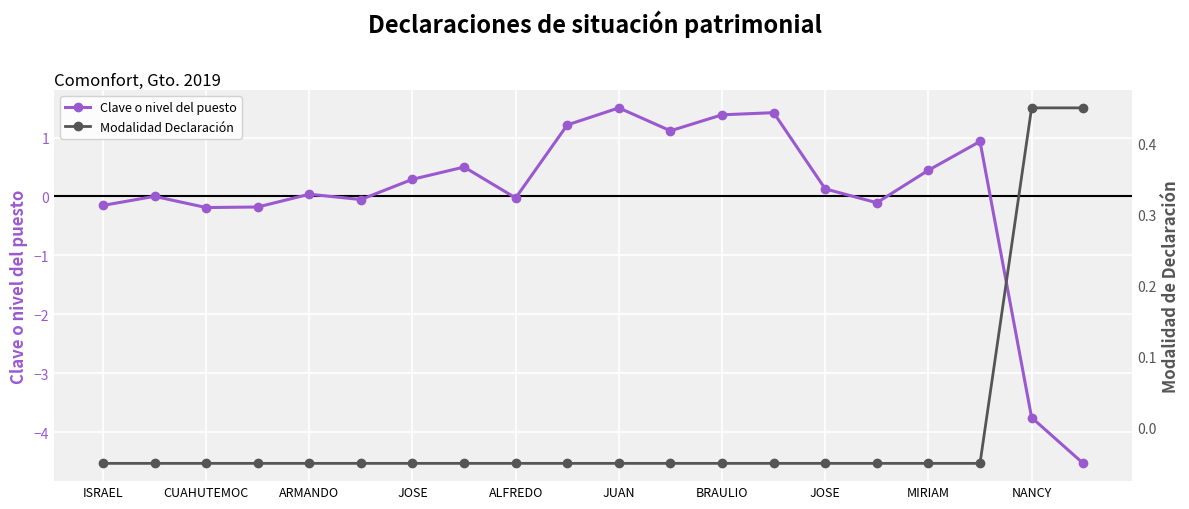

Rank the series at MIRIAM from lowest to highest value.

Modalidad Declaración, Clave o nivel del puesto